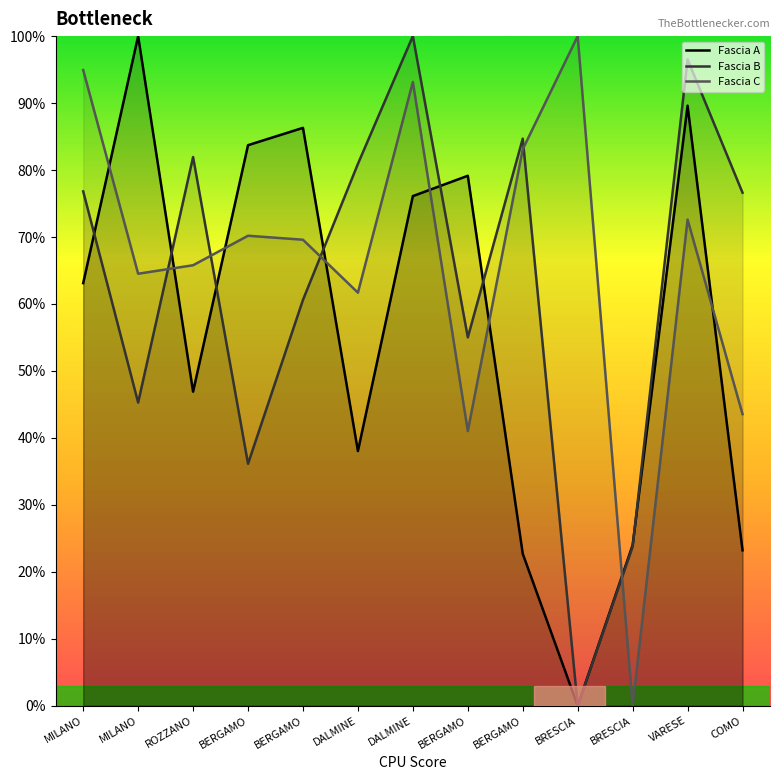

At which category does the chart reach its peak across all series?

MILANO